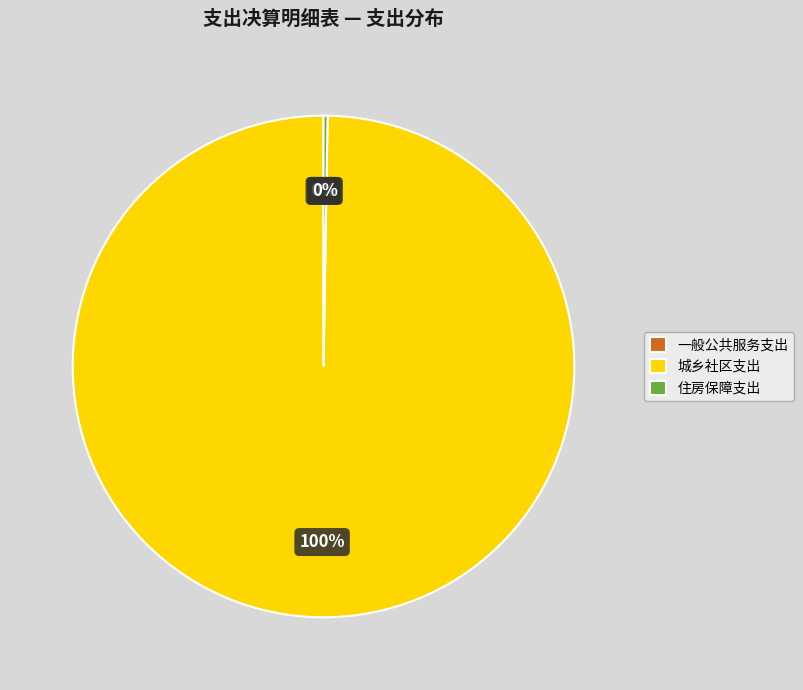

To the nearest percent, what portion does 城乡社区支出 represent?

100%